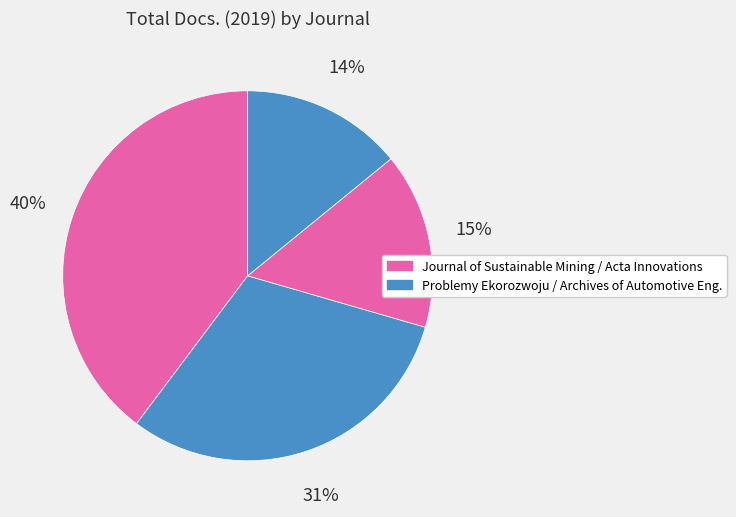

How many slices are in this pie chart?

4